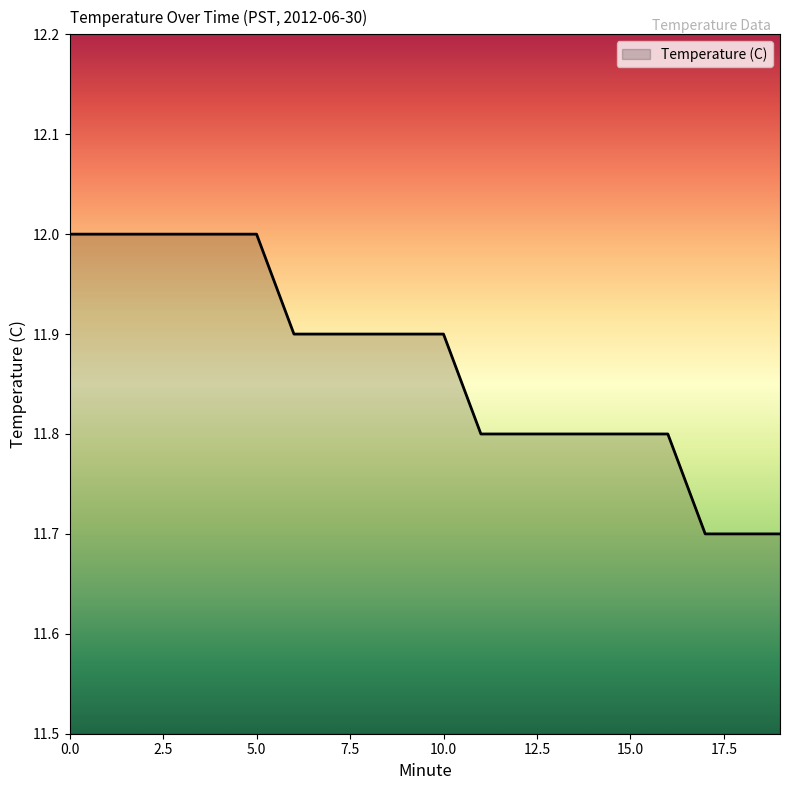

What is the difference between the maximum and minimum values?

0.3